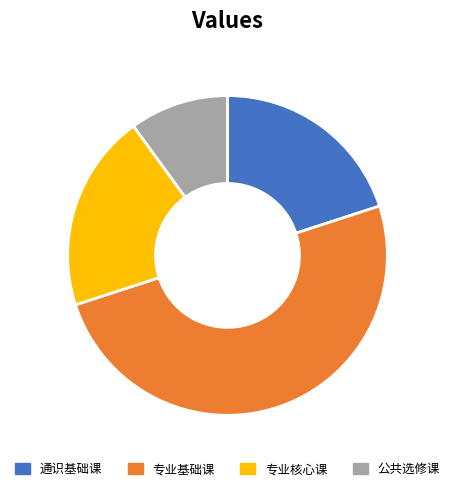

Is it true that 专业核心课 is 20% of the pie?

True